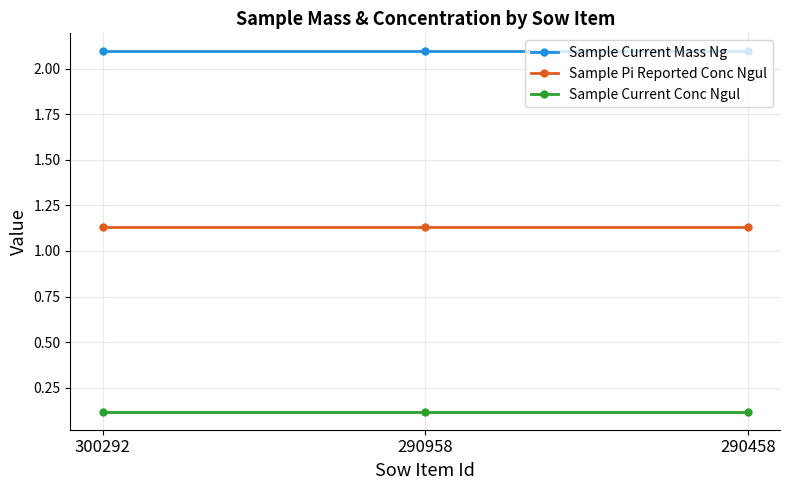

What is the greatest value displayed?

2.1